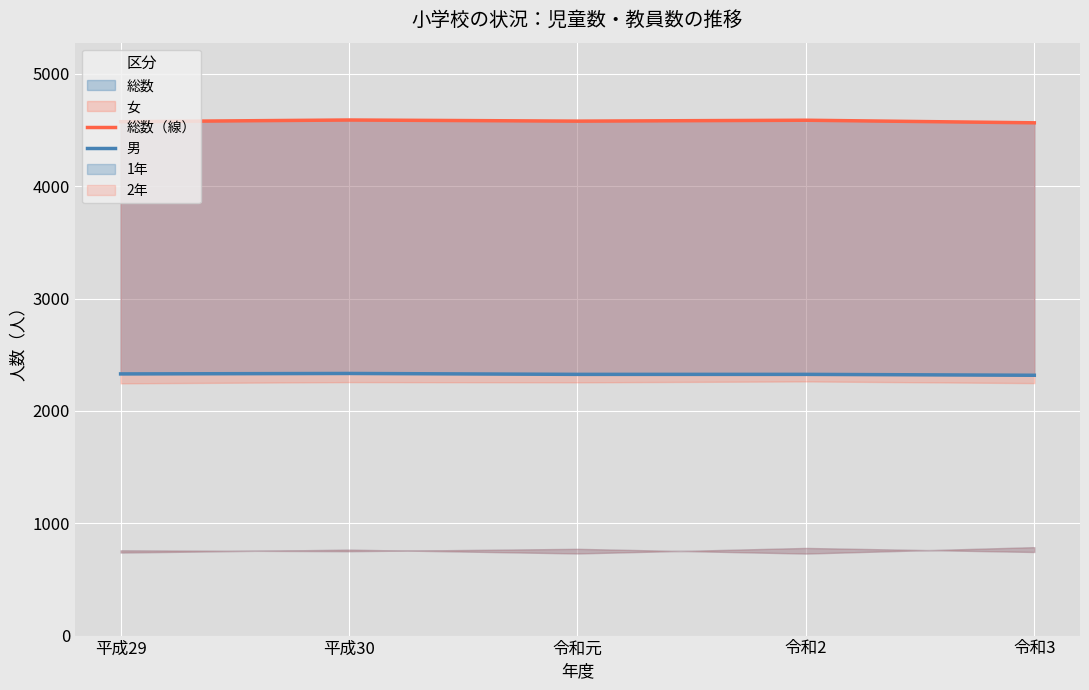

What position from the right is 平成29?

5